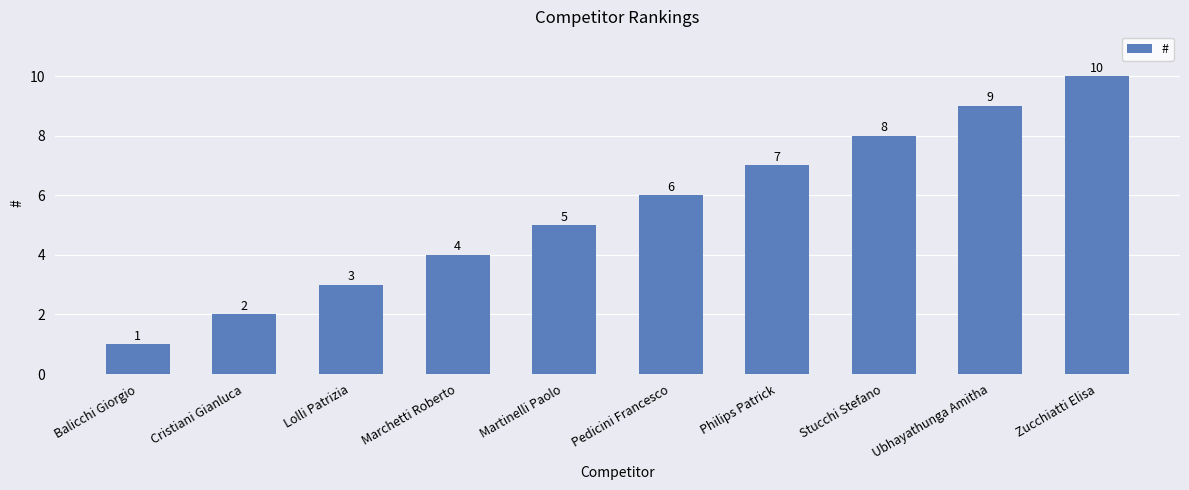

What value does the data have at Zucchiatti Elisa?

10